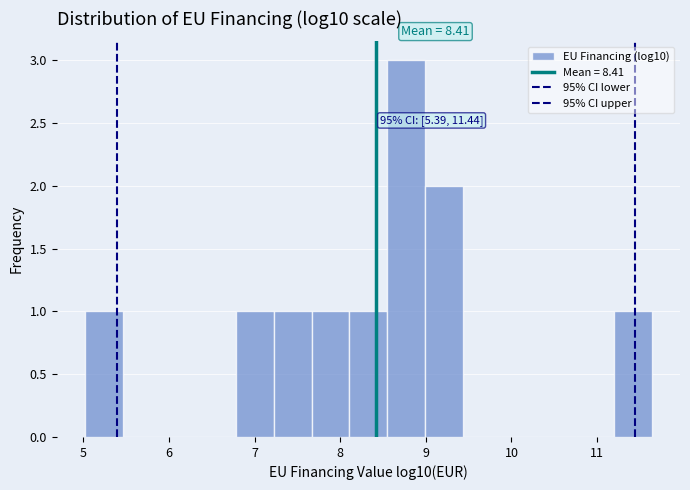

Which range on the x-axis has the tallest bar?

8.5 to 9.0